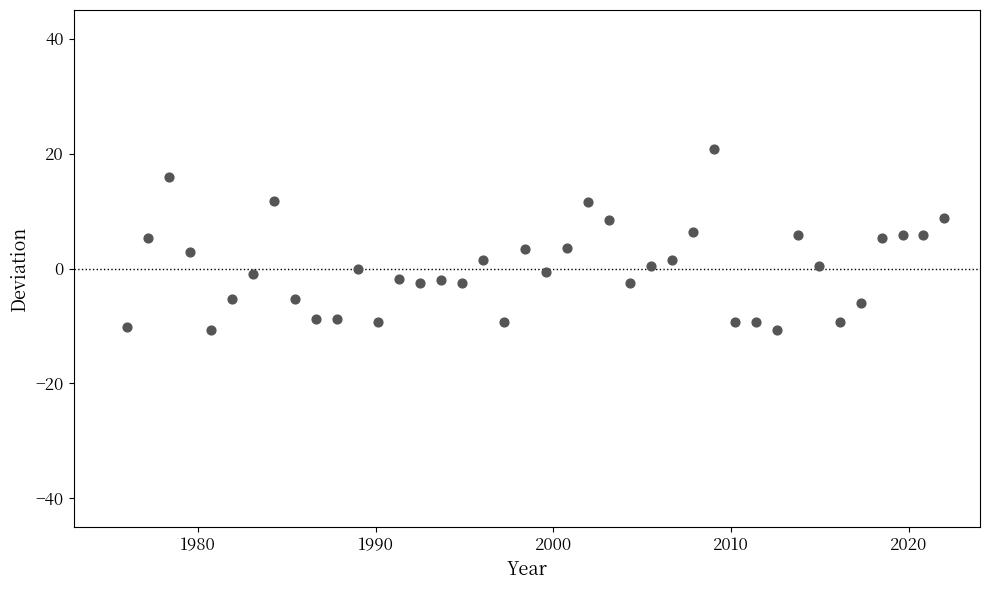

What is the range of Y values (max minus min)?

31.5